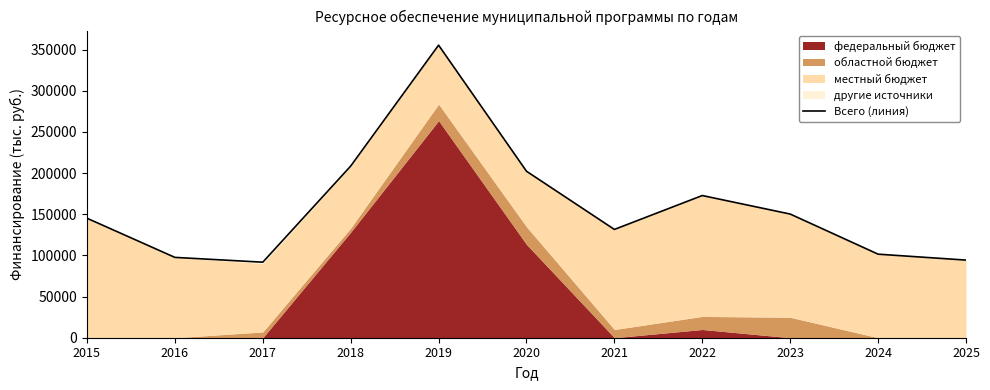

What is the difference between the values at 2023 and 2019?

205112.5